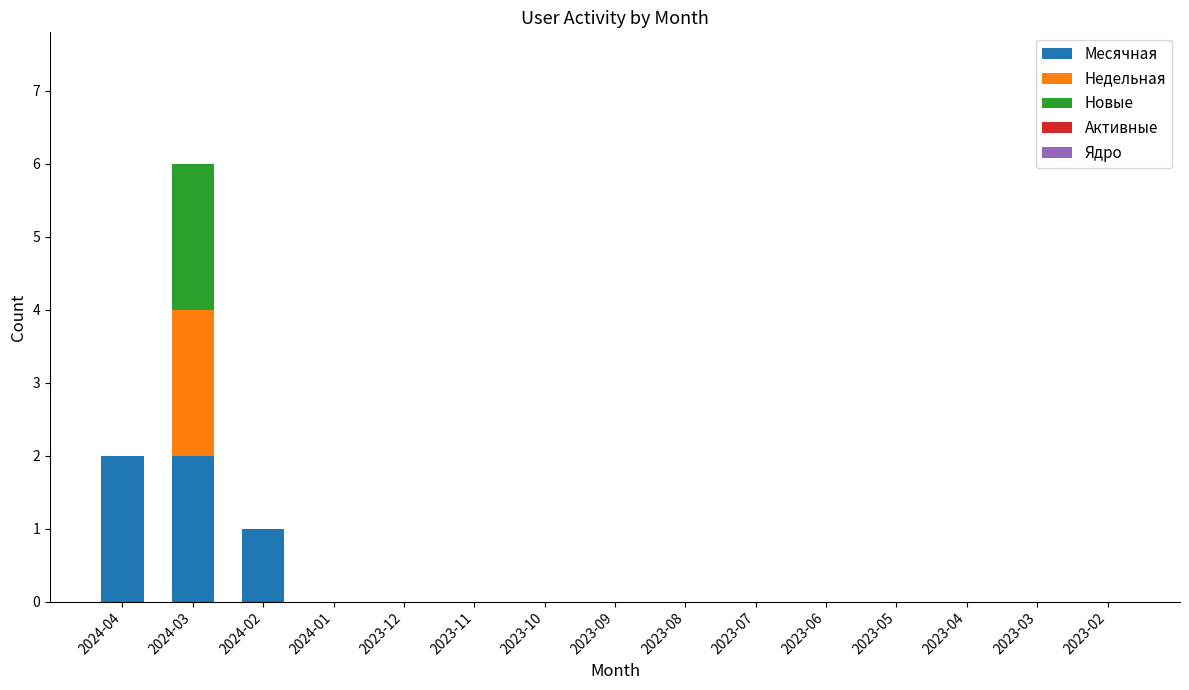

Are the bars grouped side by side (vs. stacked)?

No